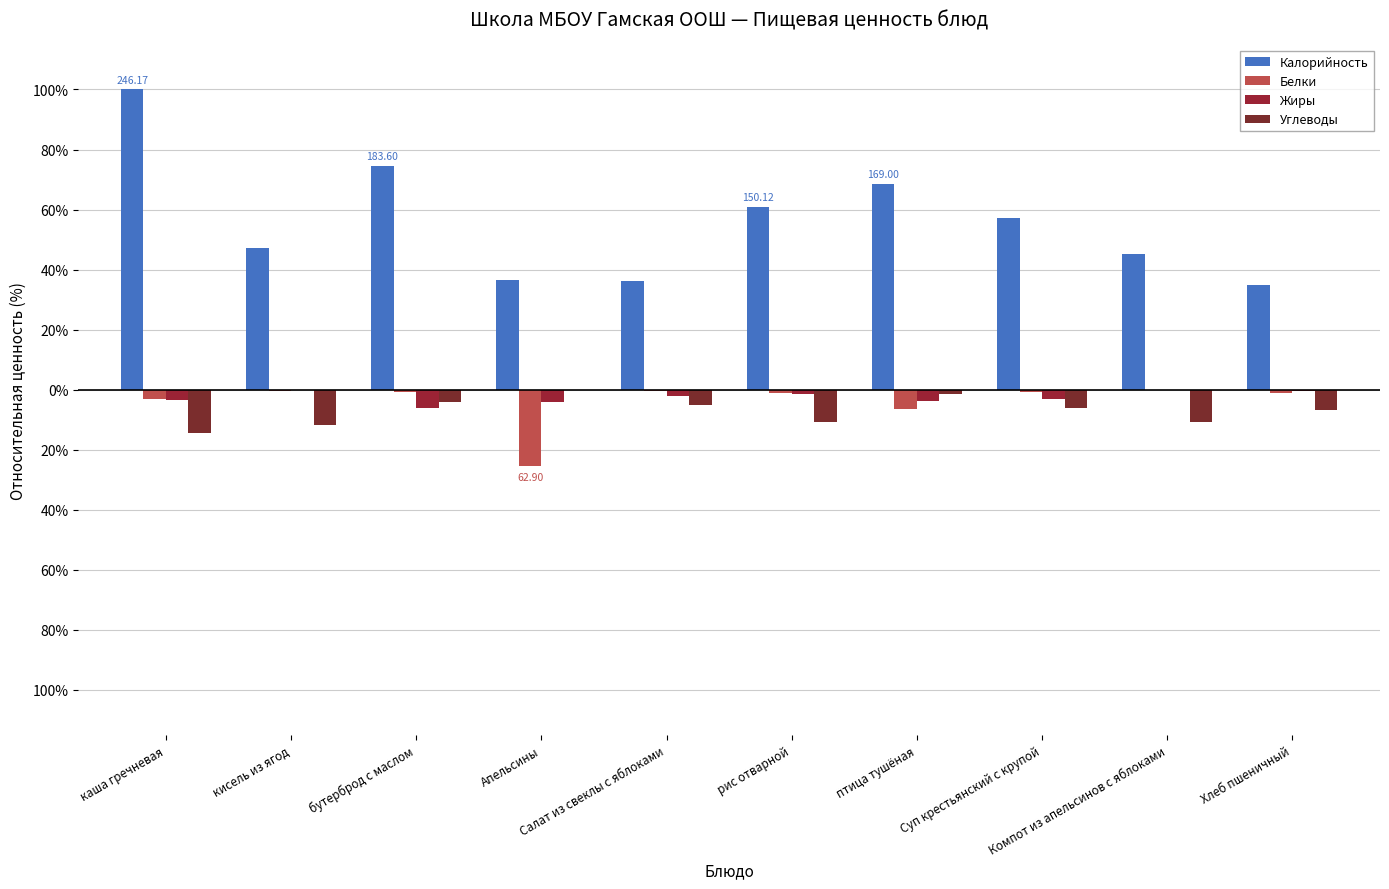

Reading left to right, list all the values displayed in this chart.

Калорийность: 100.0	47.2	74.6	36.6	36.2	61.0	68.7	57.1	45.1	34.8
Белки: -3.2	-0.6	-0.7	-25.6	-0.5	-1.1	-6.4	-0.9	-0.2	-1.0
Жиры: -3.3	0.0	-6.1	-4.1	-2.1	-1.4	-3.8	-3.1	-0.1	-0.3
Углеводы: -14.3	-11.8	-4.2	-0.2	-5.0	-10.9	-1.3	-6.3	-10.9	-6.8